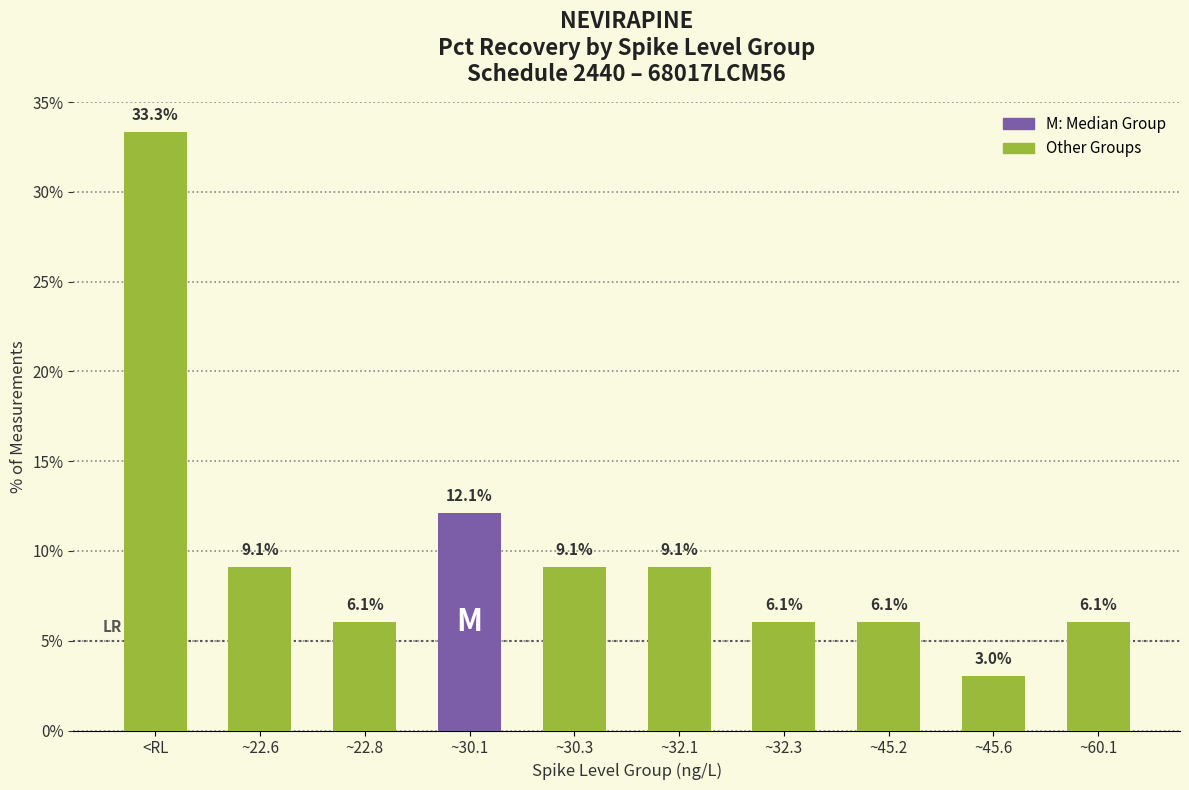

The chart shows a value of 9.1 at ~30.3. True or false?

True